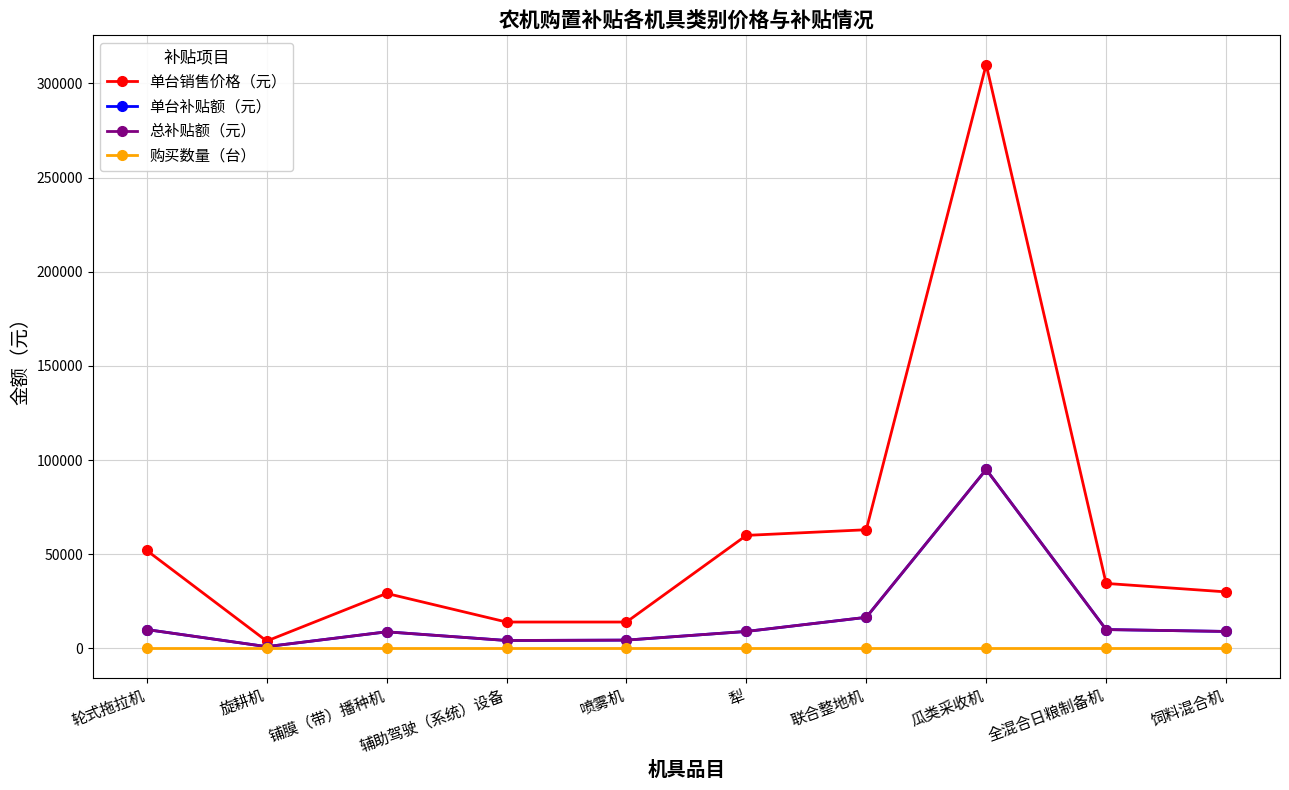

Is this an area chart (filled region under the line)?

No